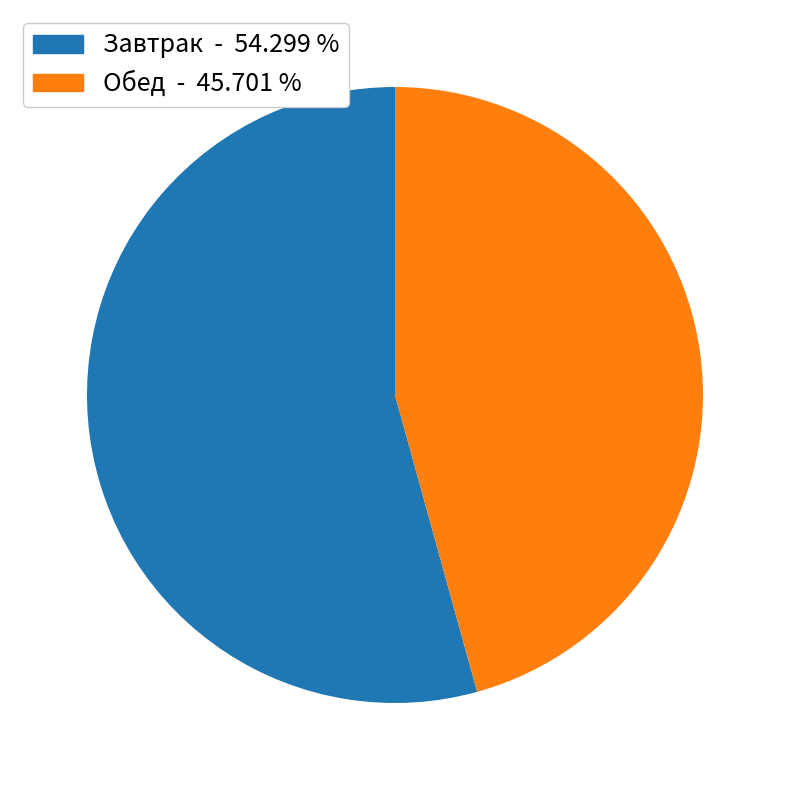

How many segments does this pie chart have?

2